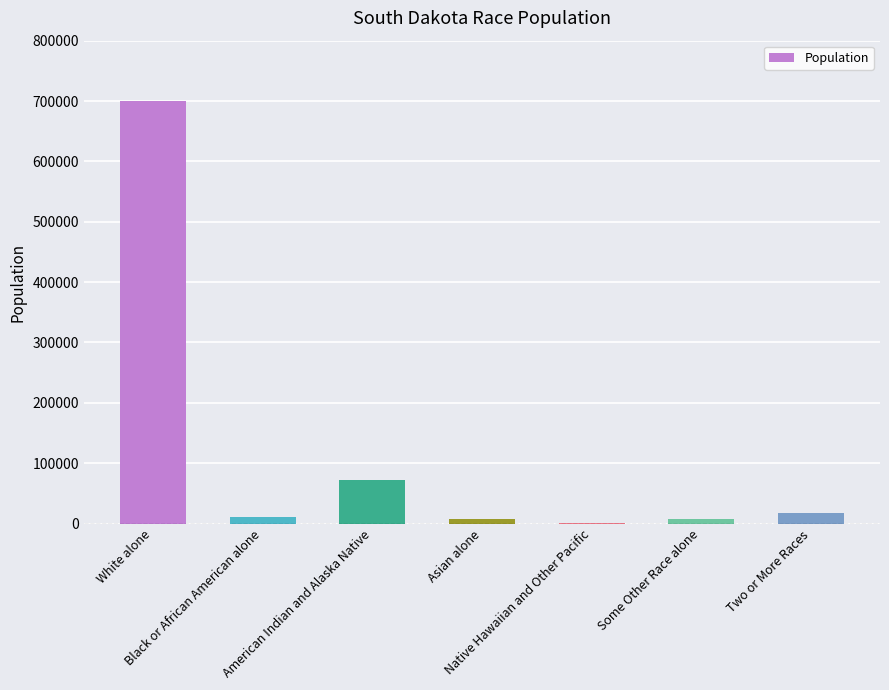

What is the maximum value shown in the chart?

699392